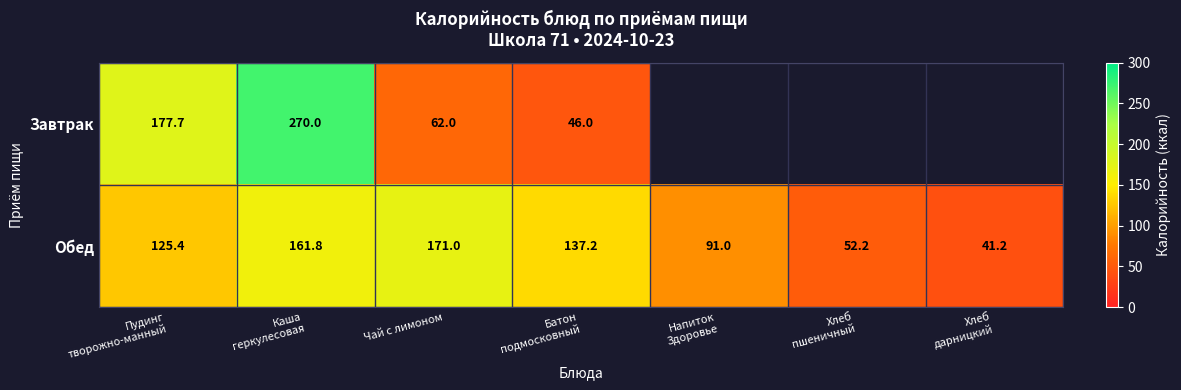

At Чай с лимоном, list the series in order from smallest to largest.

Завтрак, Обед